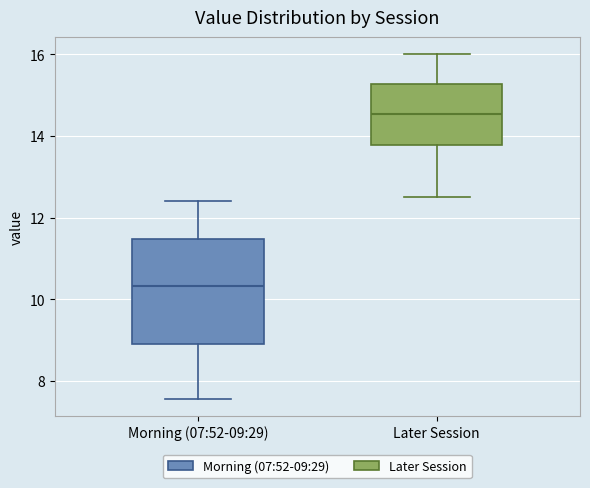

Which box is the tallest, from its lower edge to its upper edge?

Morning (07:52-09:29)